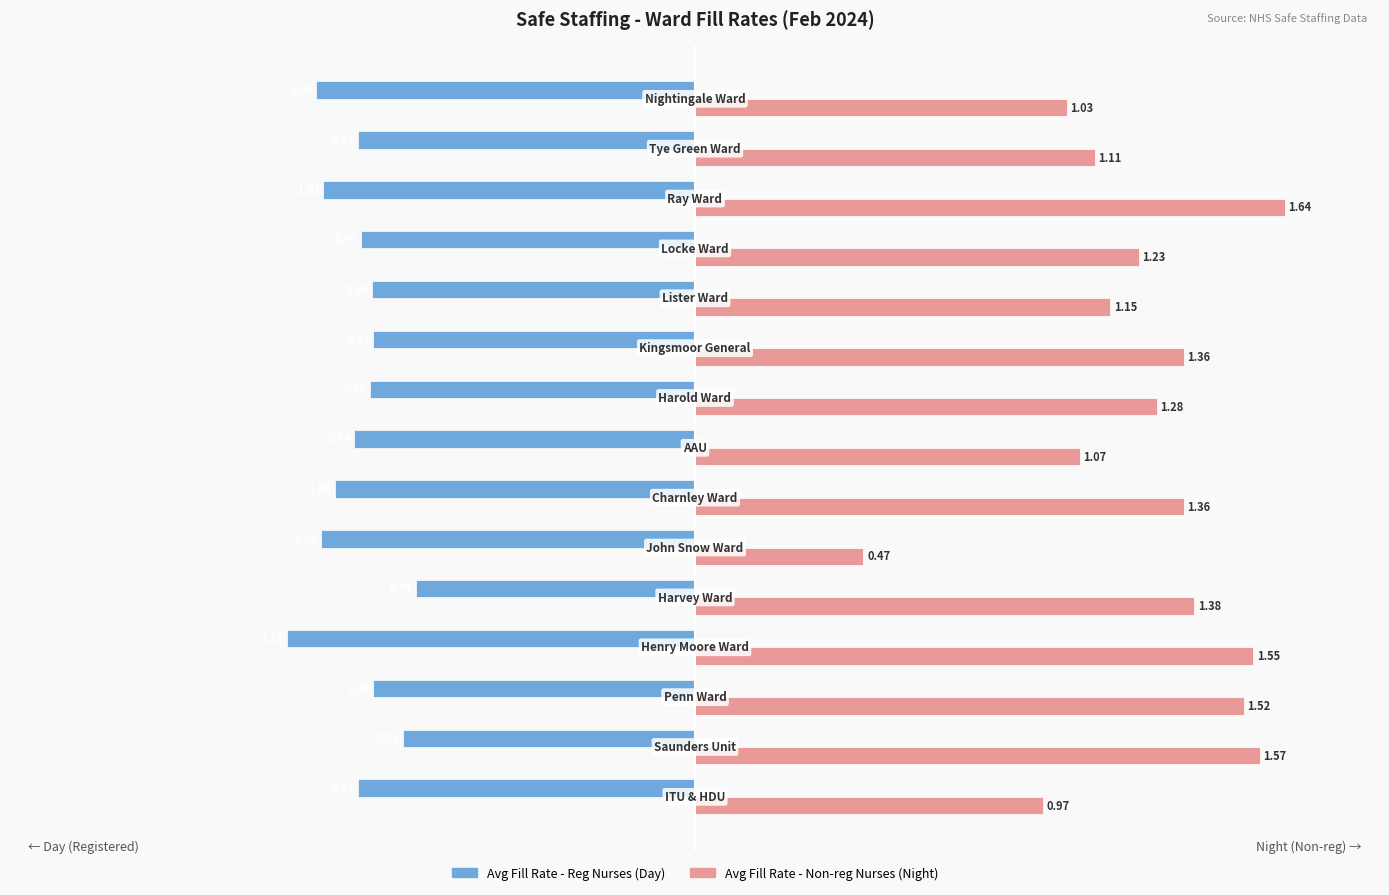

Which series has the largest total across all categories?

Avg Fill Rate - Non-reg Nurses (Night)